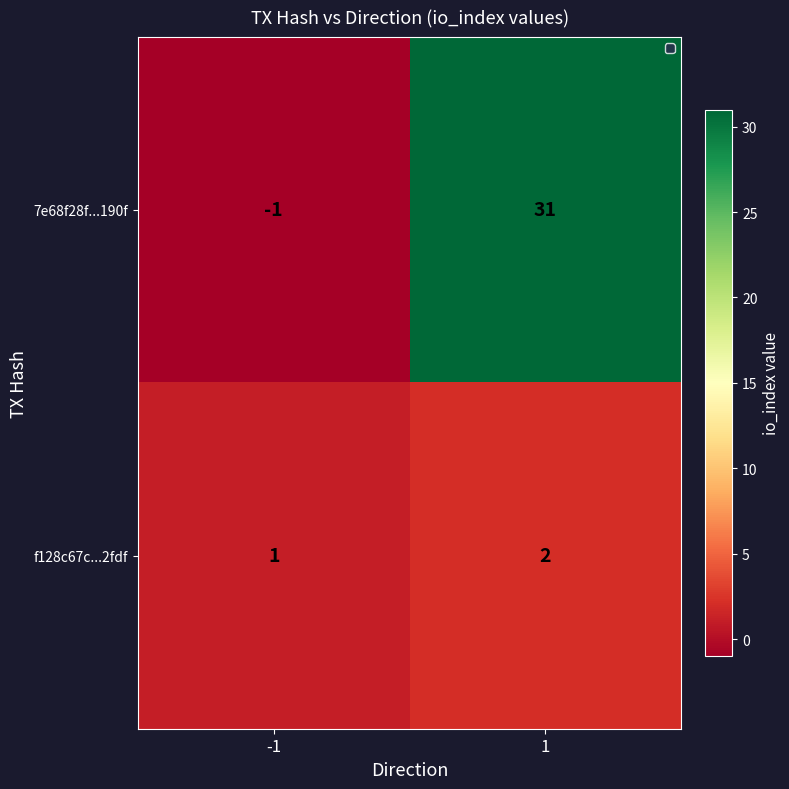

What is the sum of all f128c67c...2fdf values?

3